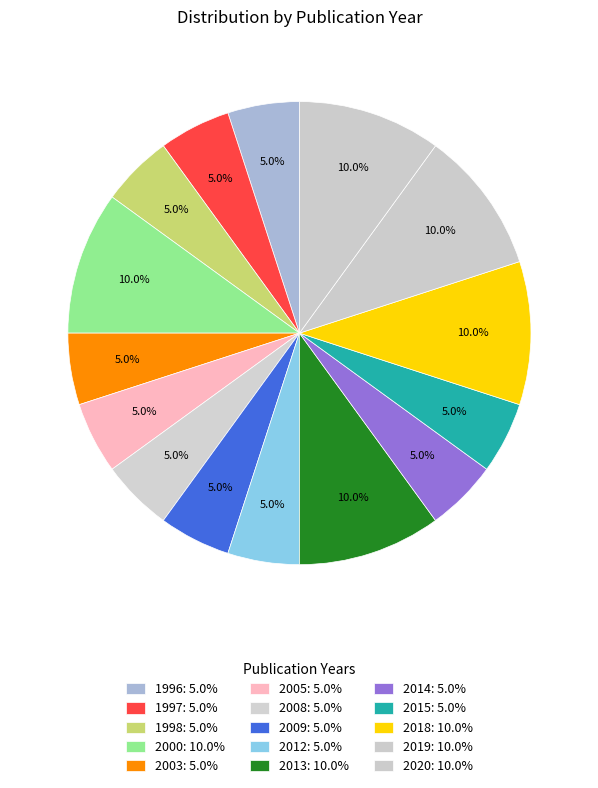

How many segments does this pie chart have?

15